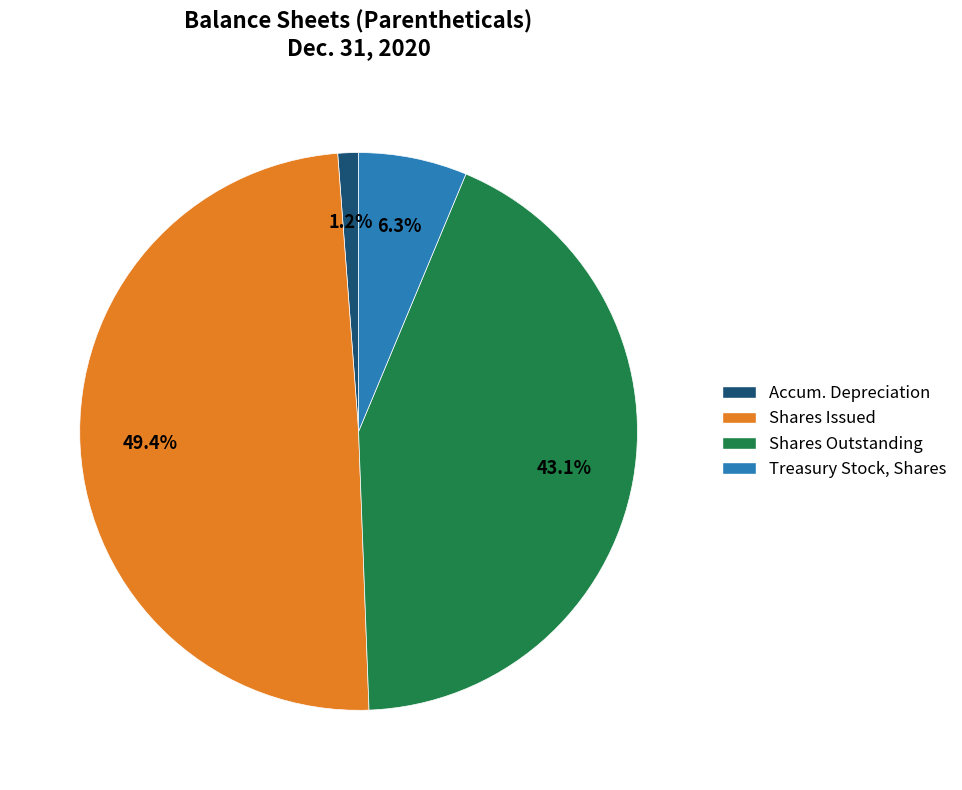

Which has a higher value, Accum. Depreciation or Shares Issued?

Shares Issued